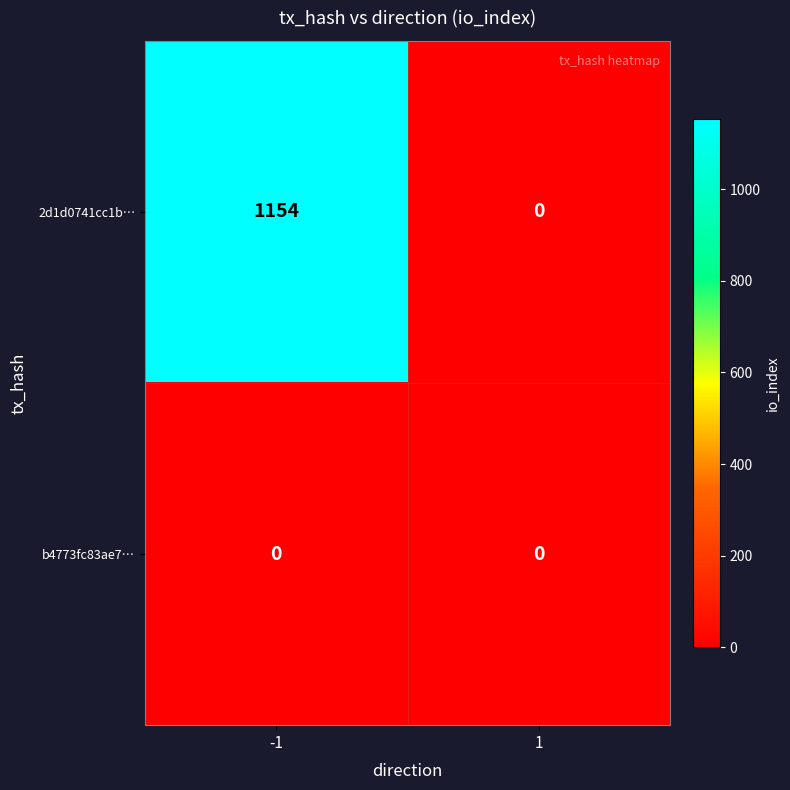

Reading left to right, what are all the values shown in this chart?

2d1d0741cc1b…: -1=1154	1=0
b4773fc83ae7…: -1=0	1=0